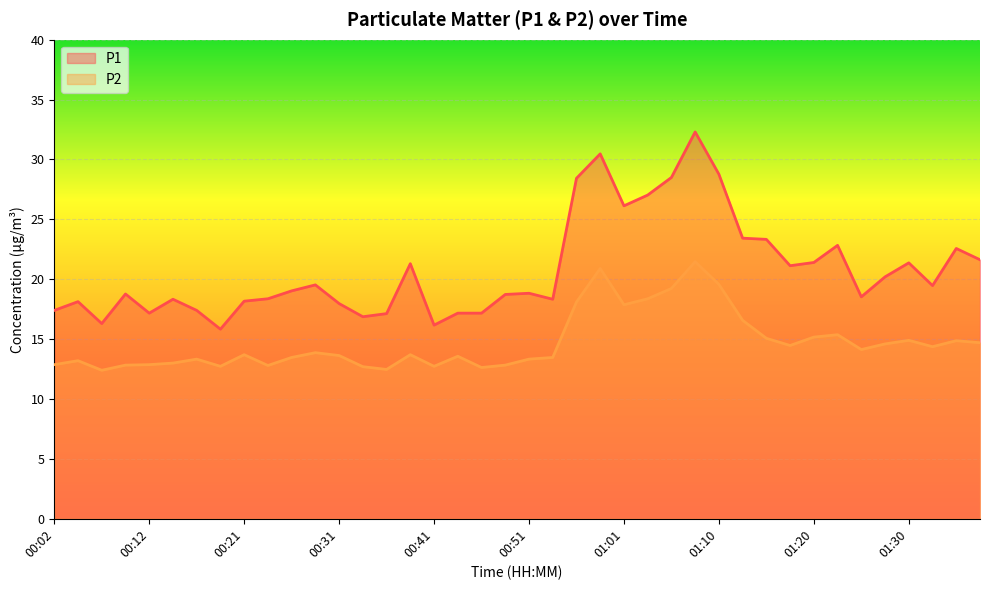

What is the minimum value for P2?

12.4